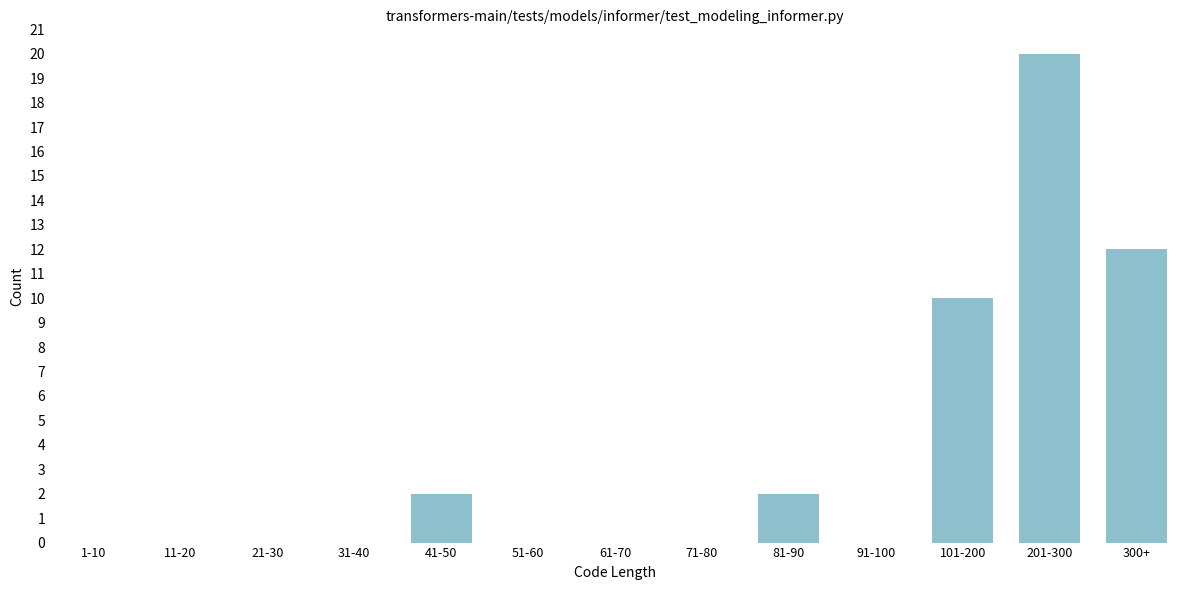

Reading left to right, extract all data points from this chart.

1-10=0	11-20=0	21-30=0	31-40=0	41-50=2	51-60=0	61-70=0	71-80=0	81-90=2	91-100=0	101-200=10	201-300=20	300+=12